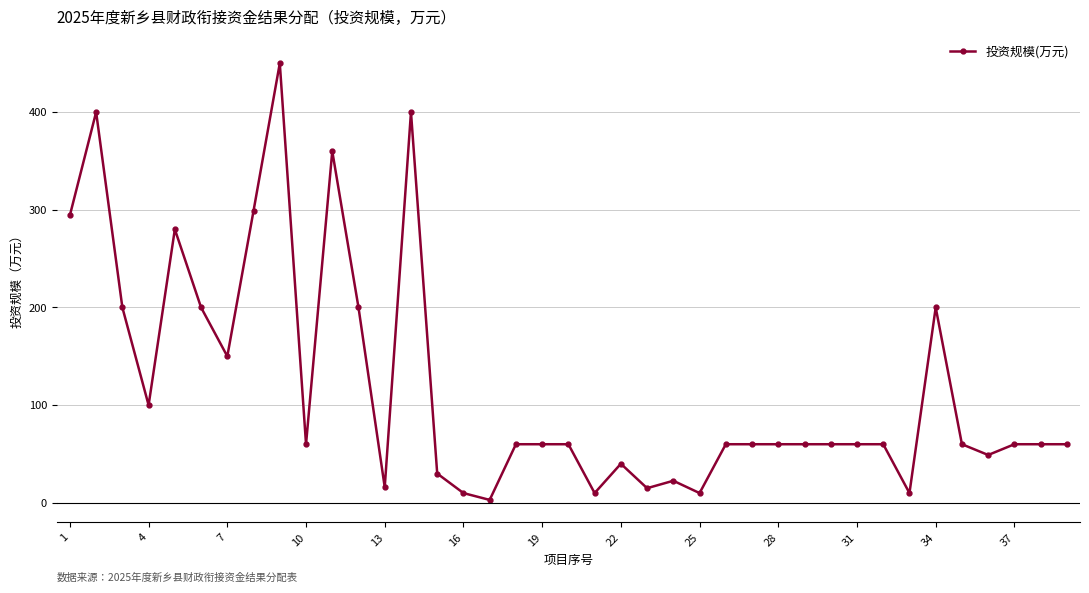

What is the average value?

119.2